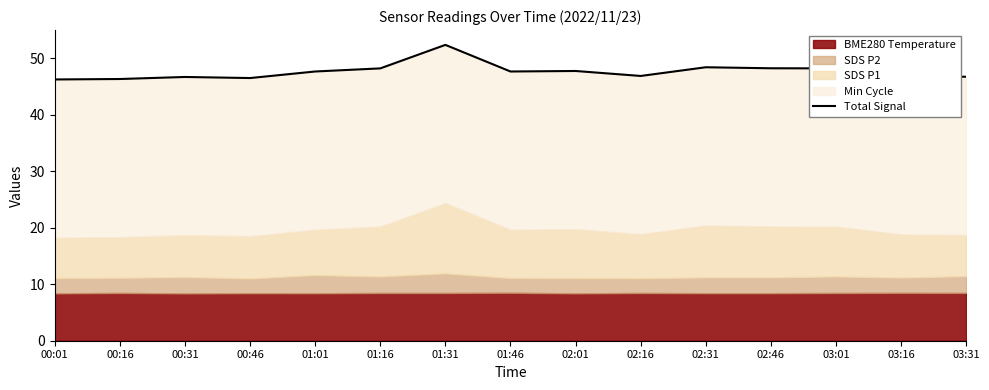

Reading left to right, list all the values displayed in this chart.

00:01=46.2	00:16=46.3	00:31=46.7	00:46=46.5	01:01=47.6	01:16=48.2	01:31=52.4	01:46=47.6	02:01=47.7	02:16=46.8	02:31=48.4	02:46=48.2	03:01=48.2	03:16=46.8	03:31=46.7